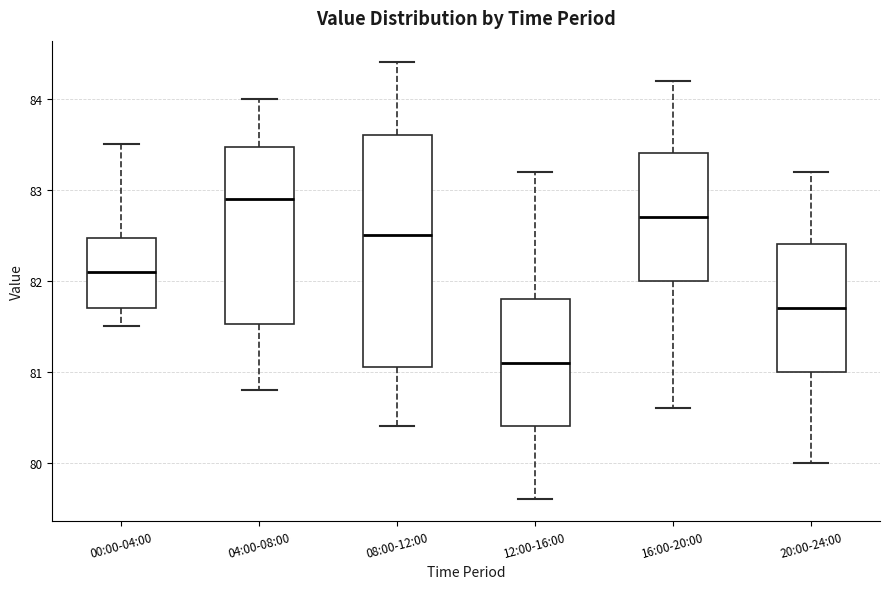

Which box has the highest median line?

04:00-08:00